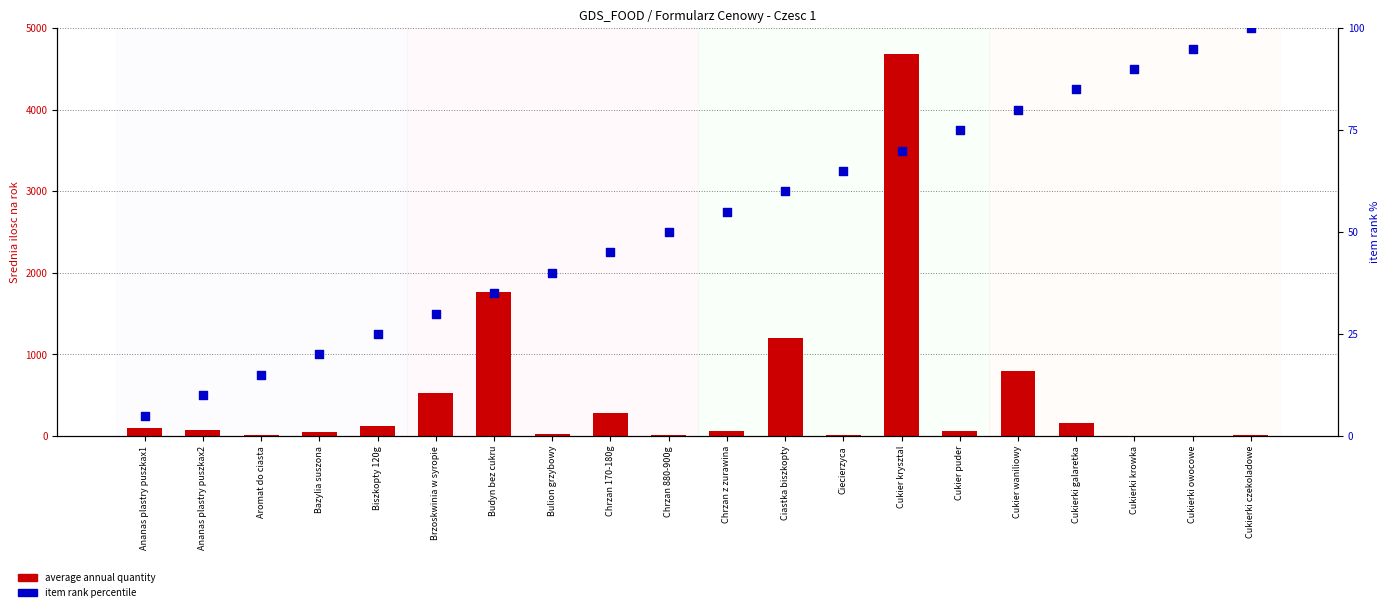

At which category is the sum across all series the highest?

Cukier krysztal